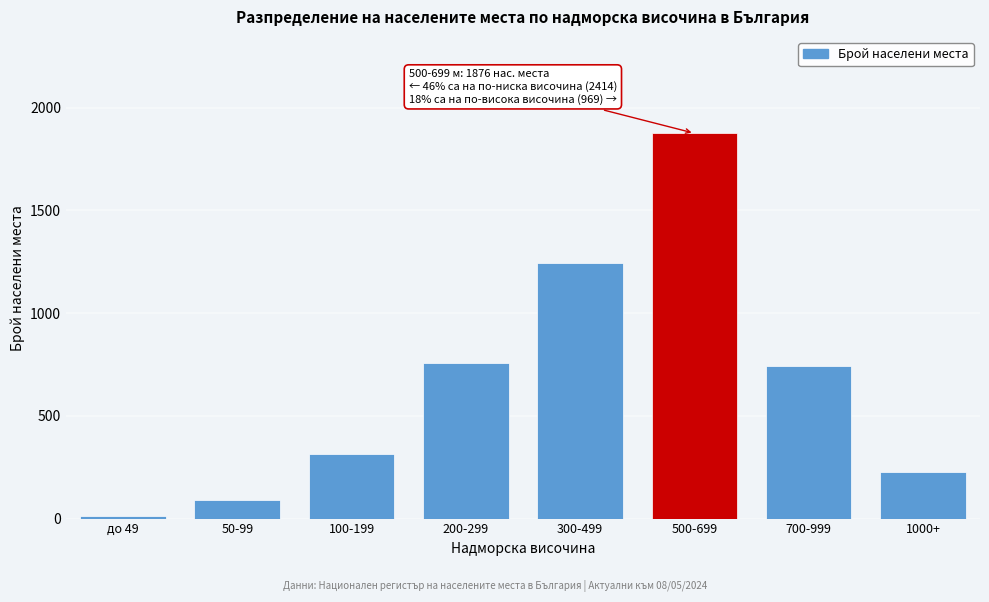

Reading left to right, transcribe all the data shown in this chart.

14	89	312	756	1243	1876	743	226